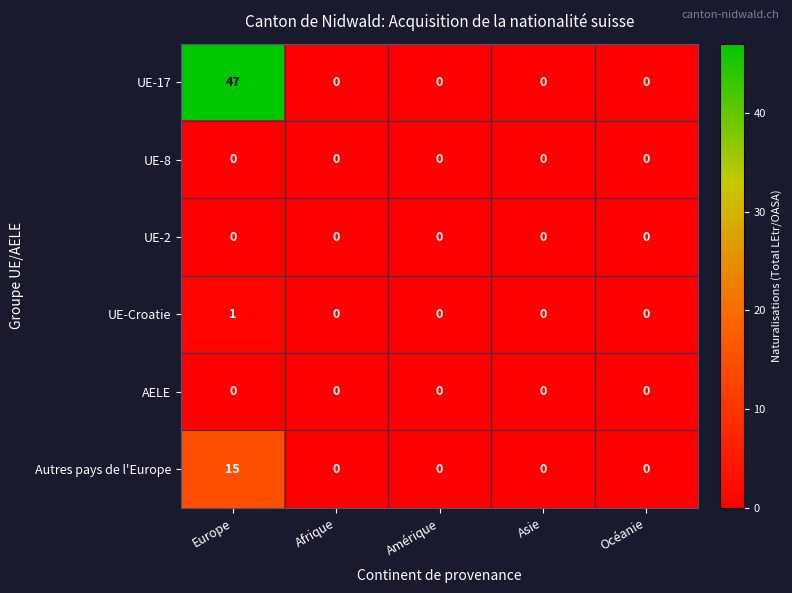

The Autres pays de l'Europe series shows 0 at Afrique. True or false?

True